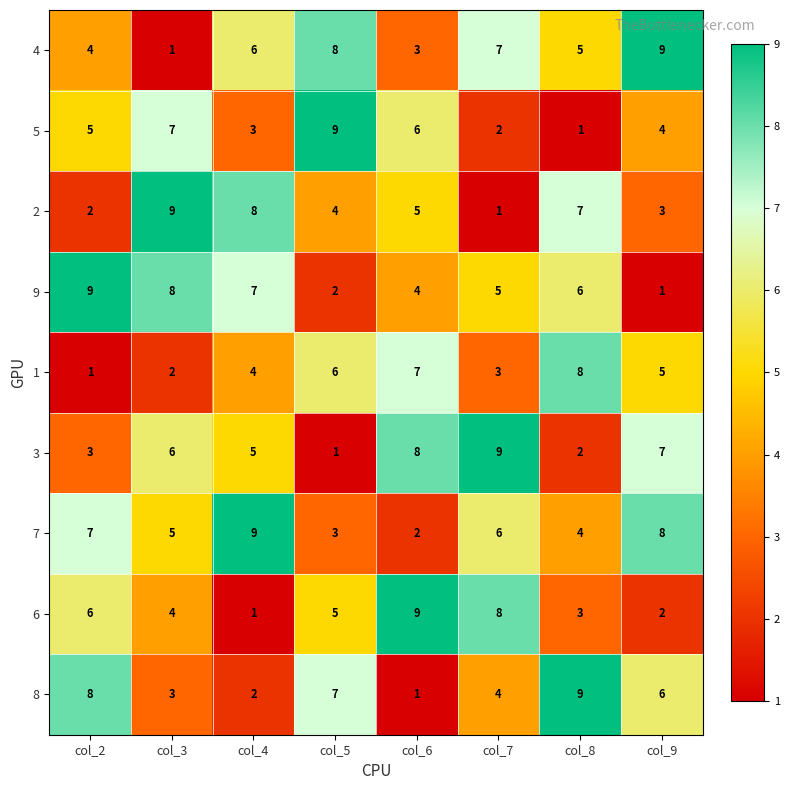

Rank the categories by 2 value from highest to lowest.

col_3, col_4, col_8, col_6, col_5, col_9, col_2, col_7